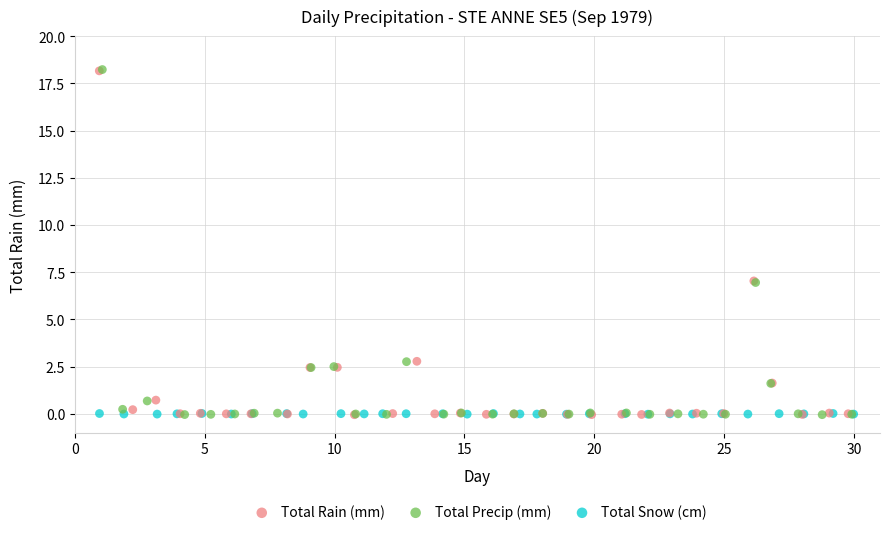

What are all the series names shown in the legend?

Total Rain (mm), Total Precip (mm), Total Snow (cm)